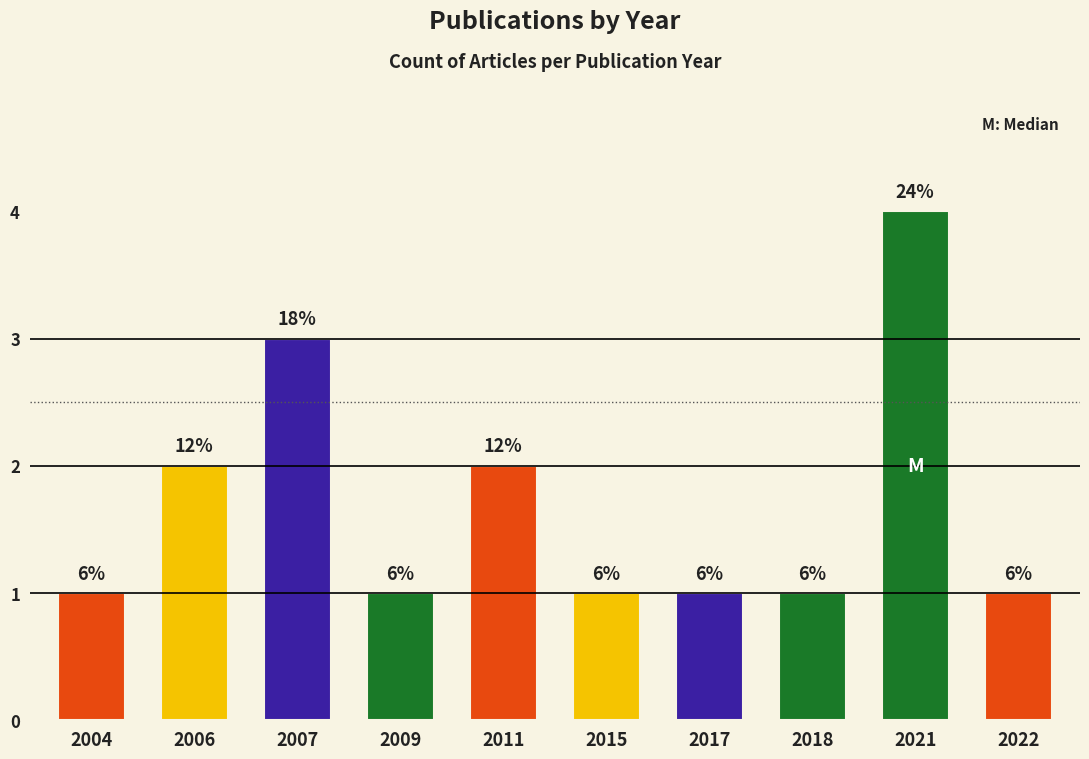

What is the greatest value displayed?

4